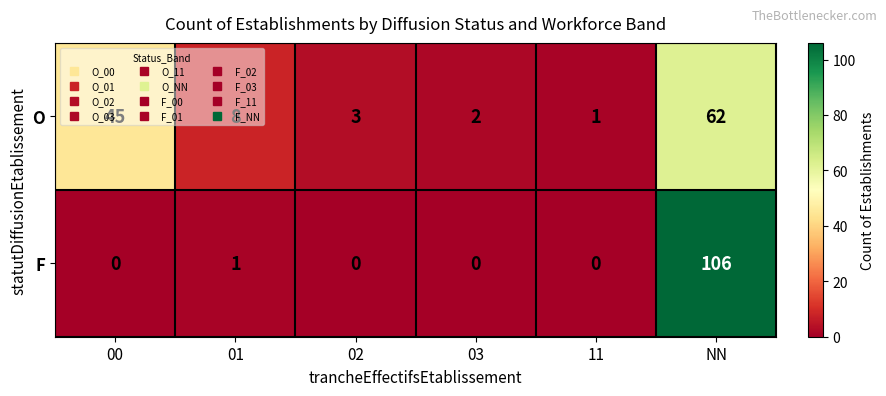

The value of O at 01 is 4. True or false?

False